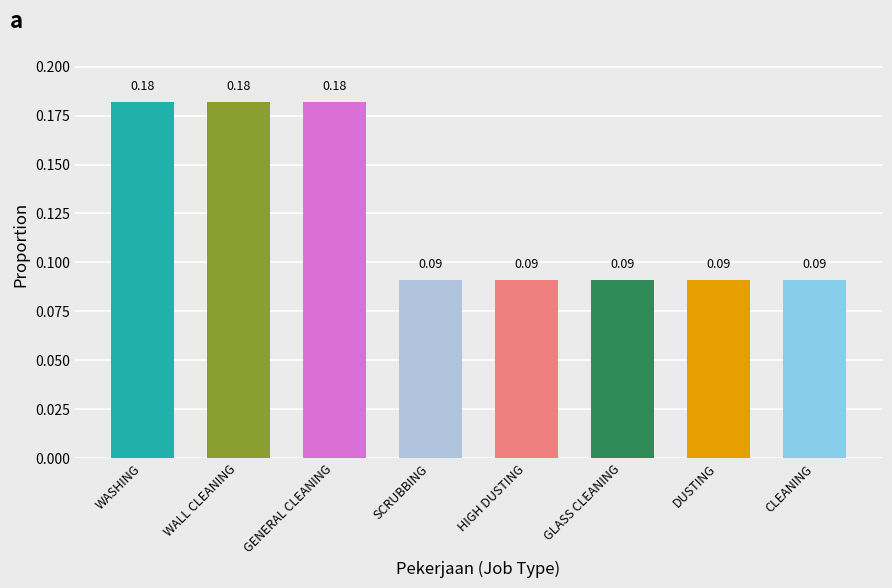

What is the label of the 2nd bar from the right?

DUSTING